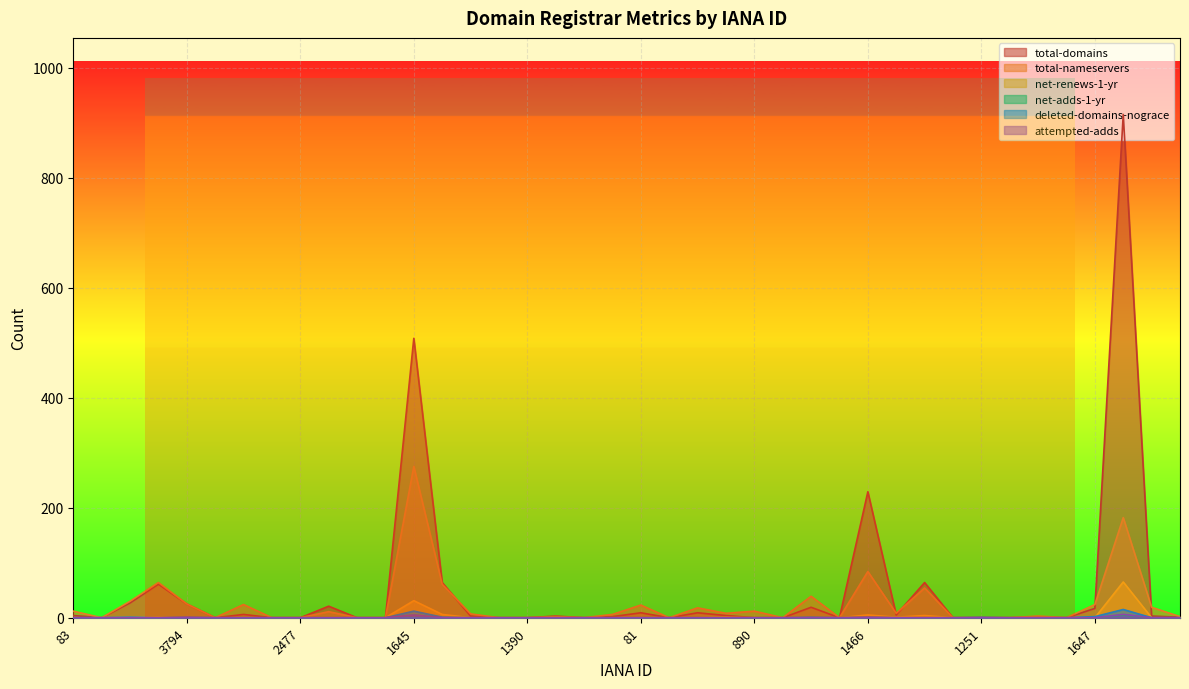

In net-adds-1-yr, how many points are higher than both neighbors (excluding endpoints)?

4